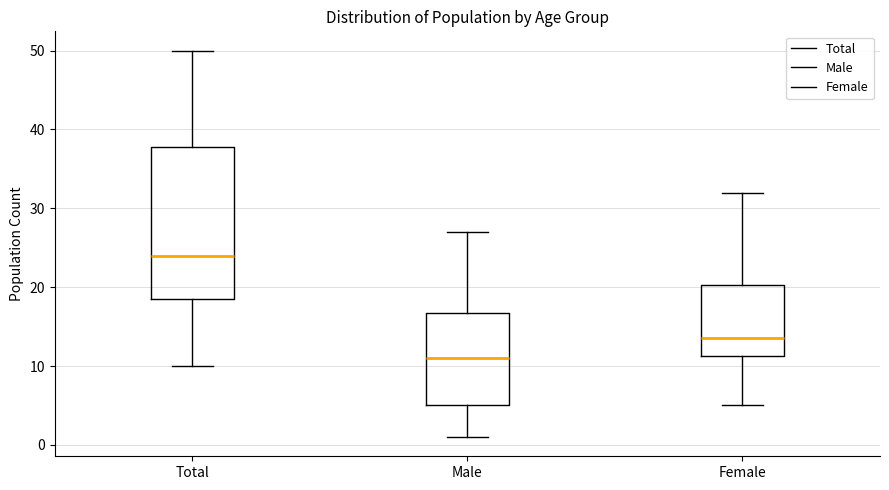

Which box has the highest median line?

Total